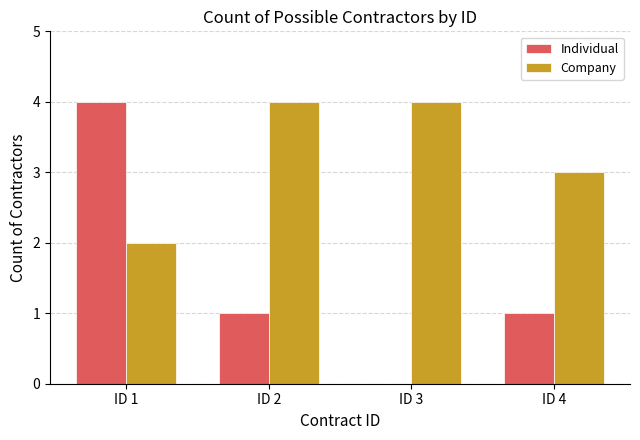

The value of Individual at ID 1 is 5. True or false?

False